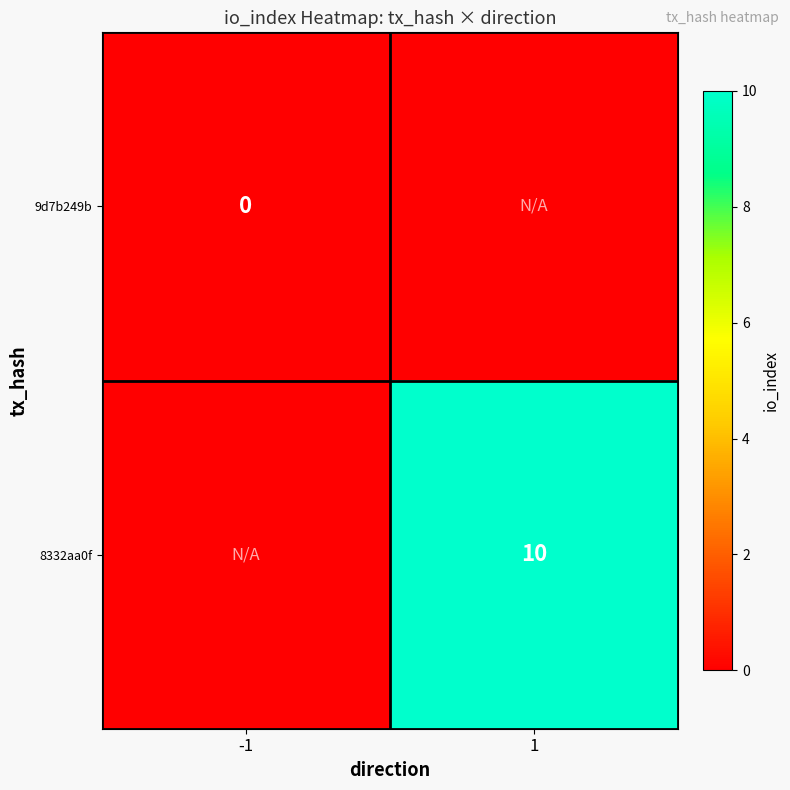

The 8332aa0f series shows 10 at 1. True or false?

True